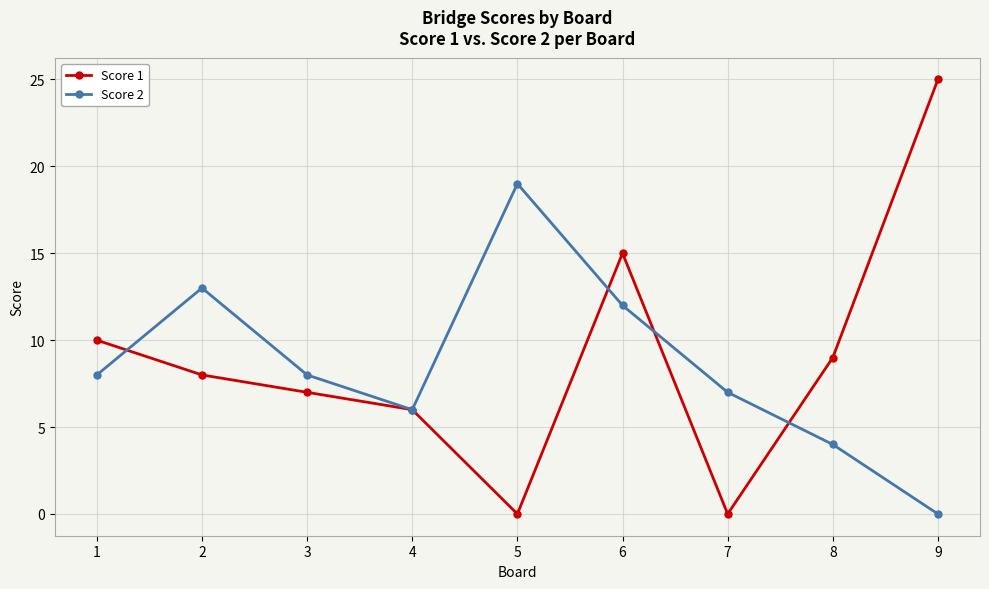

At which category does Score 2 reach its first local peak?

2